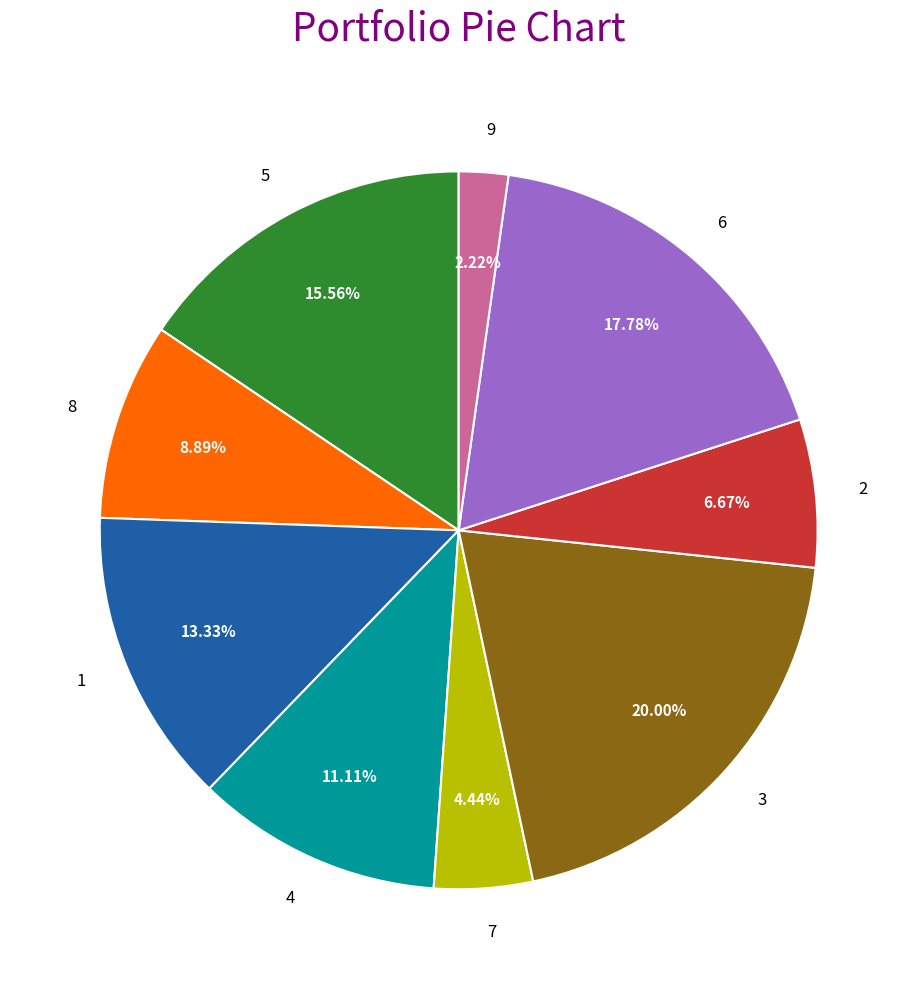

How many segments does this pie chart have?

9